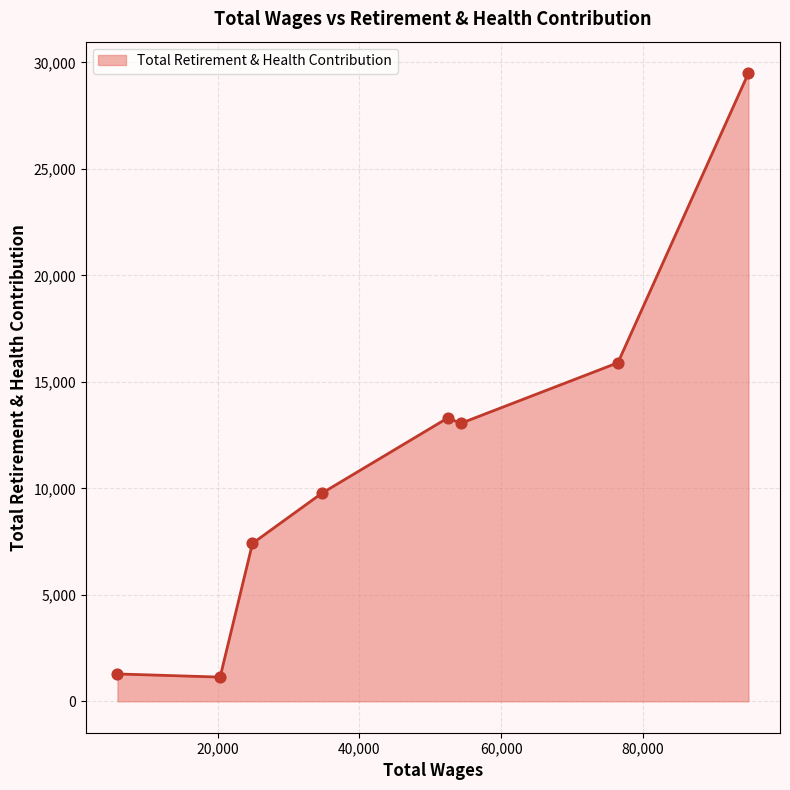

What is the difference between the maximum and minimum values?

28359